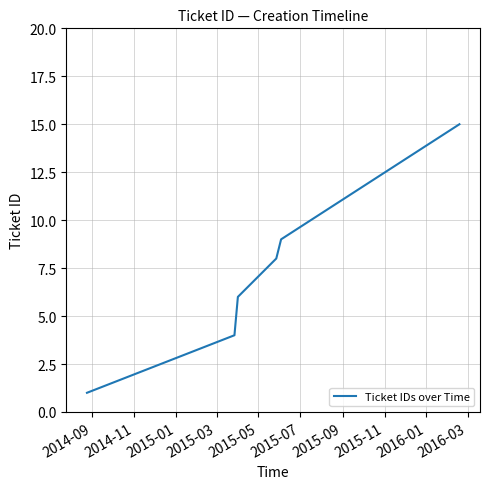

What is the maximum value shown in the chart?

15